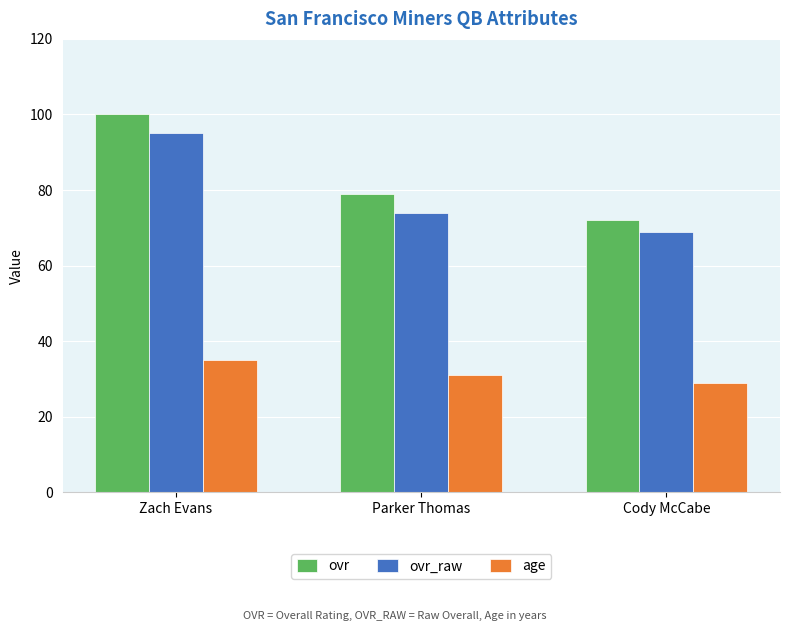

What is the value of the ovr bar at the 2nd from the left?

79